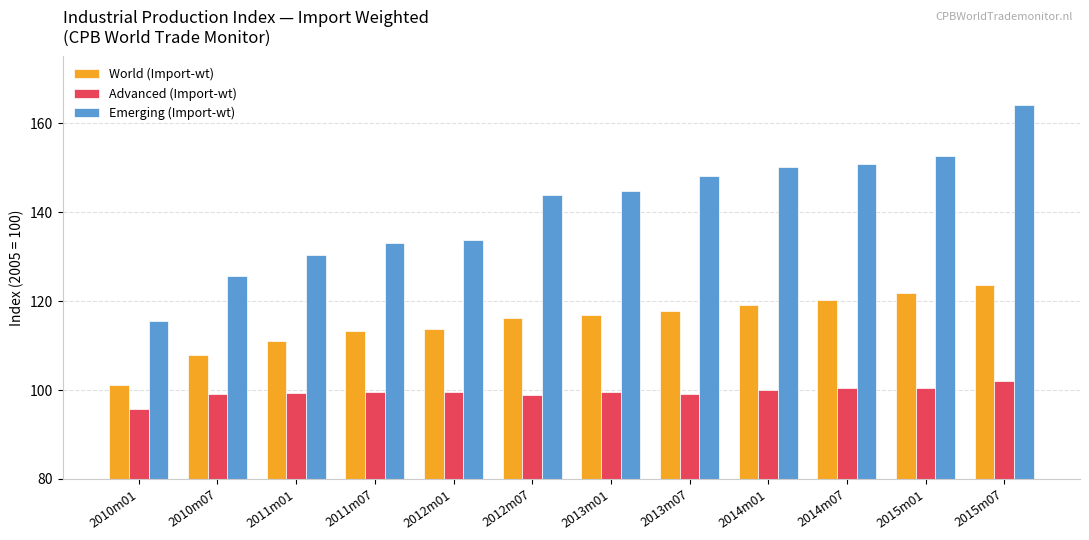

What is the average value of the Emerging (Import-wt) series?

141.1